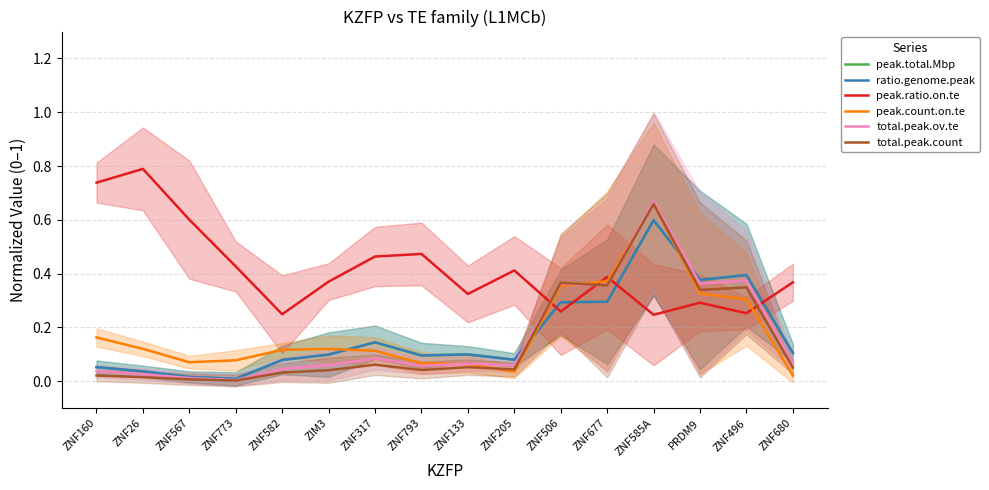

Which series has the largest range (max minus min)?

total.peak.ov.te